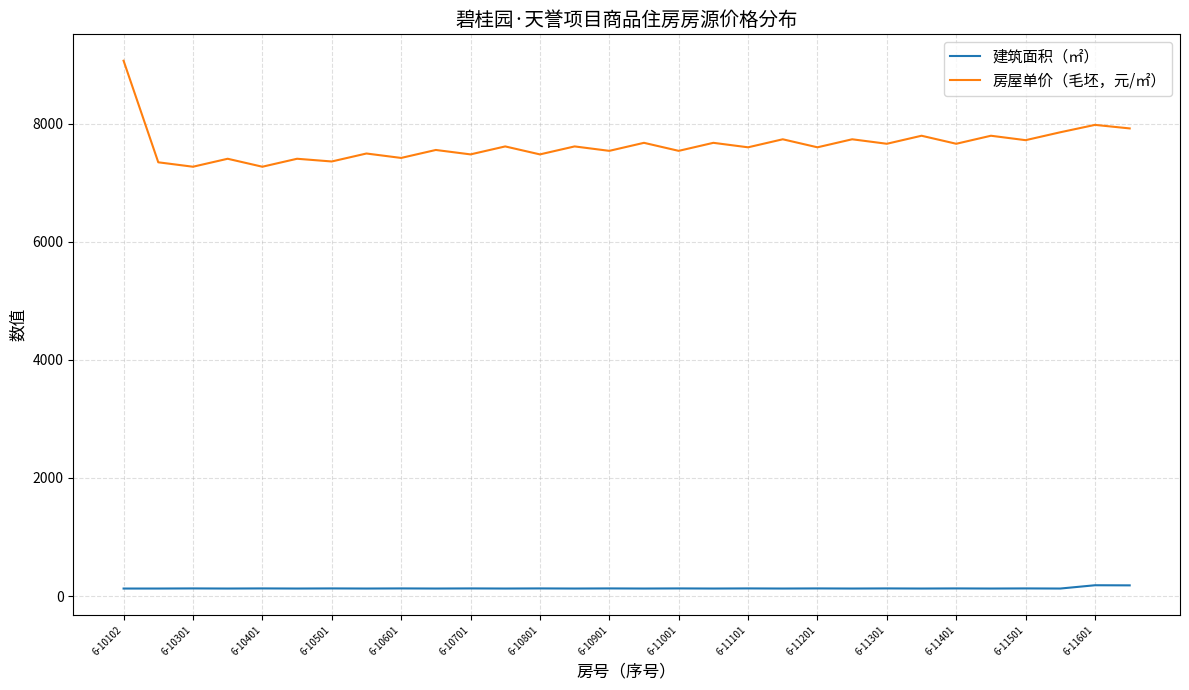

At how many categories does at least one series exceed 8521?

1